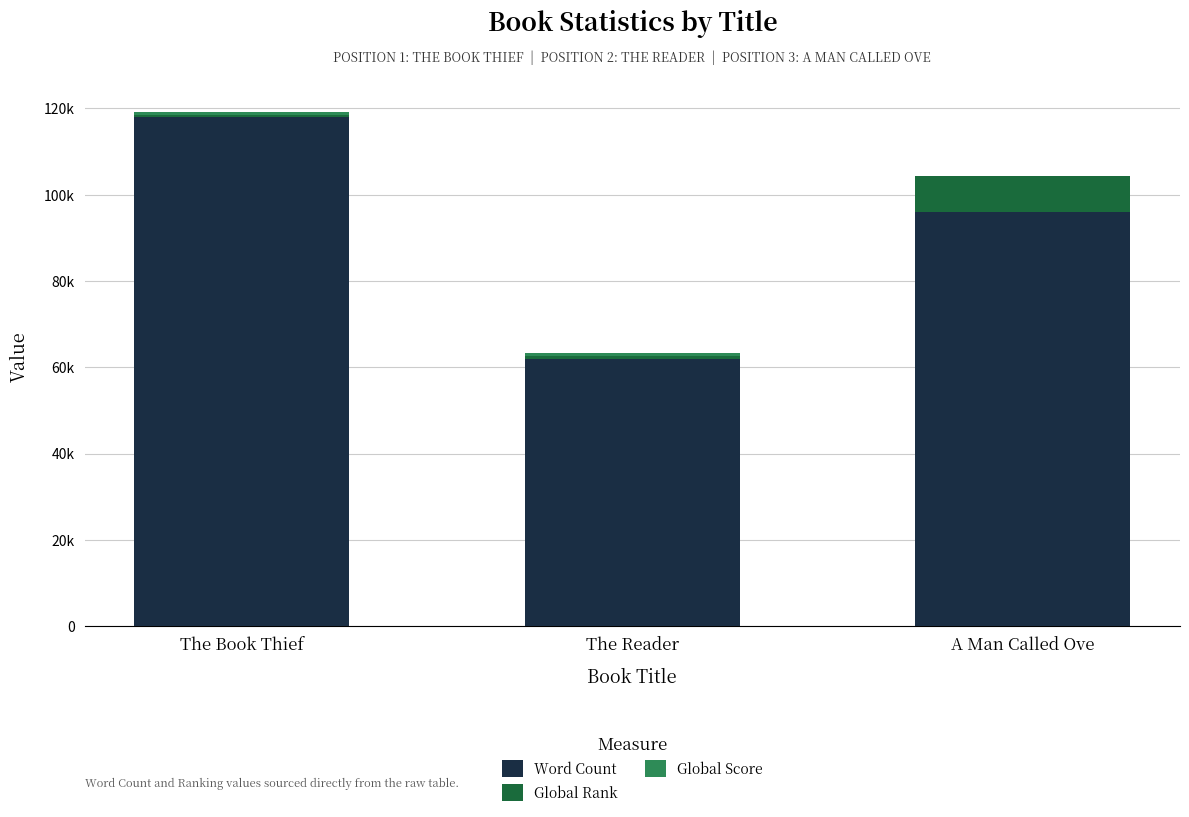

What is the approximate value of Global Score at The Reader?

524